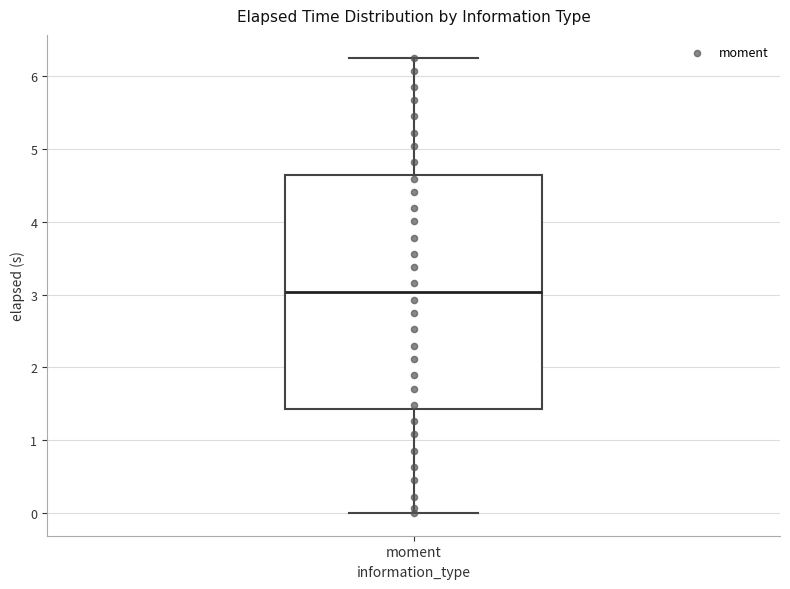

Read this box plot against the y-axis: the position of the median line, the range covered by the box, and the ends of both whiskers. The values are not printed on the chart, so give them approximately, as read against the axis.

median 3.0, box 1.4 to 4.6, whiskers 0.0 to 6.3